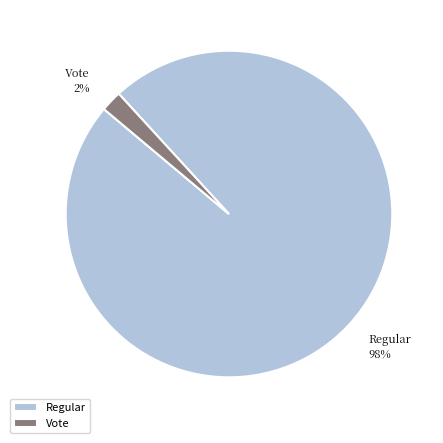

How many segments does this pie chart have?

2